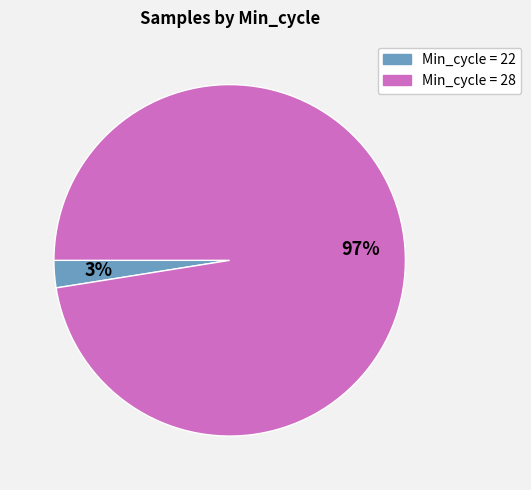

Does any single category account for the majority?

Yes